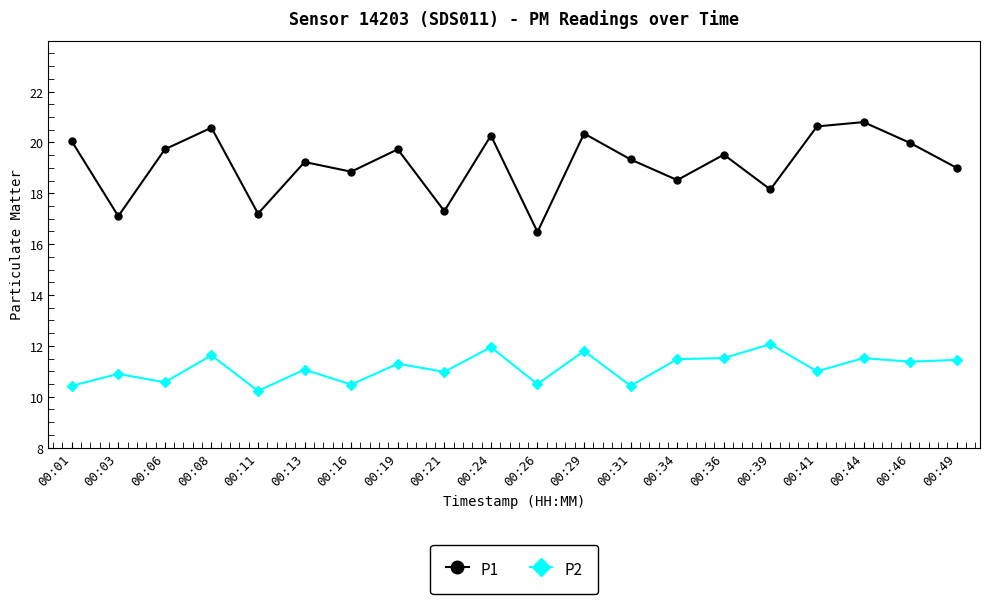

The value of P1 at 00:13 is 19.2. True or false?

True